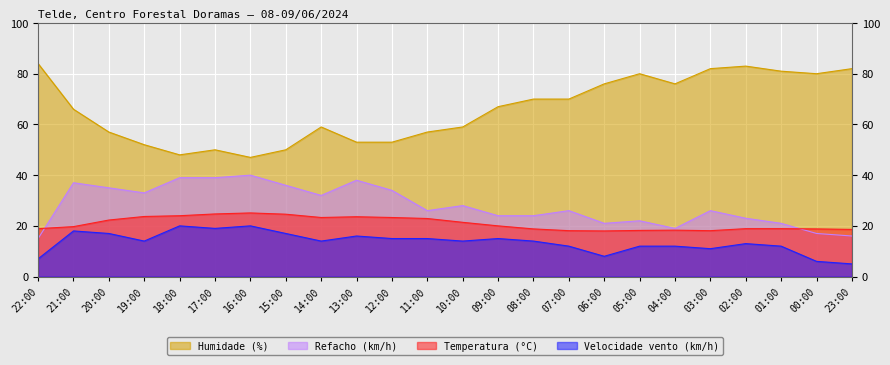

Reading left to right, transcribe all the data shown in this chart.

Temperatura (°C): 22:00=18.9	21:00=19.7	20:00=22.3	19:00=23.7	18:00=24.0	17:00=24.7	16:00=25.1	15:00=24.6	14:00=23.3	13:00=23.6	12:00=23.3	11:00=22.9	10:00=21.4	09:00=20.0	08:00=18.8	07:00=18.1	06:00=18.0	05:00=18.2	04:00=18.3	03:00=18.1	02:00=18.9	01:00=18.9	00:00=18.8	23:00=18.6
Velocidade vento (km/h): 22:00=7.0	21:00=18.0	20:00=17.0	19:00=14.0	18:00=20.0	17:00=19.0	16:00=20.0	15:00=17.0	14:00=14.0	13:00=16.0	12:00=15.0	11:00=15.0	10:00=14.0	09:00=15.0	08:00=14.0	07:00=12.0	06:00=8.0	05:00=12.0	04:00=12.0	03:00=11.0	02:00=13.0	01:00=12.0	00:00=6.0	23:00=5.0
Refacho (km/h): 22:00=15.0	21:00=37.0	20:00=35.0	19:00=33.0	18:00=39.0	17:00=39.0	16:00=40.0	15:00=36.0	14:00=32.0	13:00=38.0	12:00=34.0	11:00=26.0	10:00=28.0	09:00=24.0	08:00=24.0	07:00=26.0	06:00=21.0	05:00=22.0	04:00=19.0	03:00=26.0	02:00=23.0	01:00=21.0	00:00=17.0	23:00=16.0
Humidade (%): 22:00=84.0	21:00=66.0	20:00=57.0	19:00=52.0	18:00=48.0	17:00=50.0	16:00=47.0	15:00=50.0	14:00=59.0	13:00=53.0	12:00=53.0	11:00=57.0	10:00=59.0	09:00=67.0	08:00=70.0	07:00=70.0	06:00=76.0	05:00=80.0	04:00=76.0	03:00=82.0	02:00=83.0	01:00=81.0	00:00=80.0	23:00=82.0